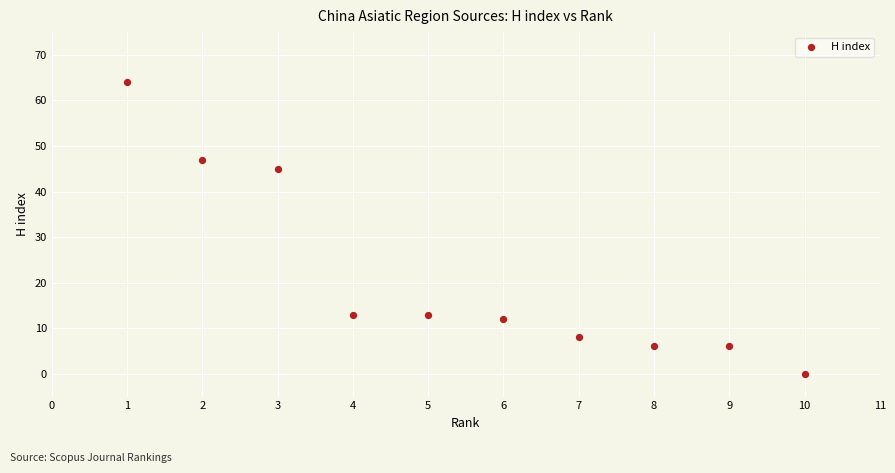

What Y value in the scatter plot is closest to 32?

45